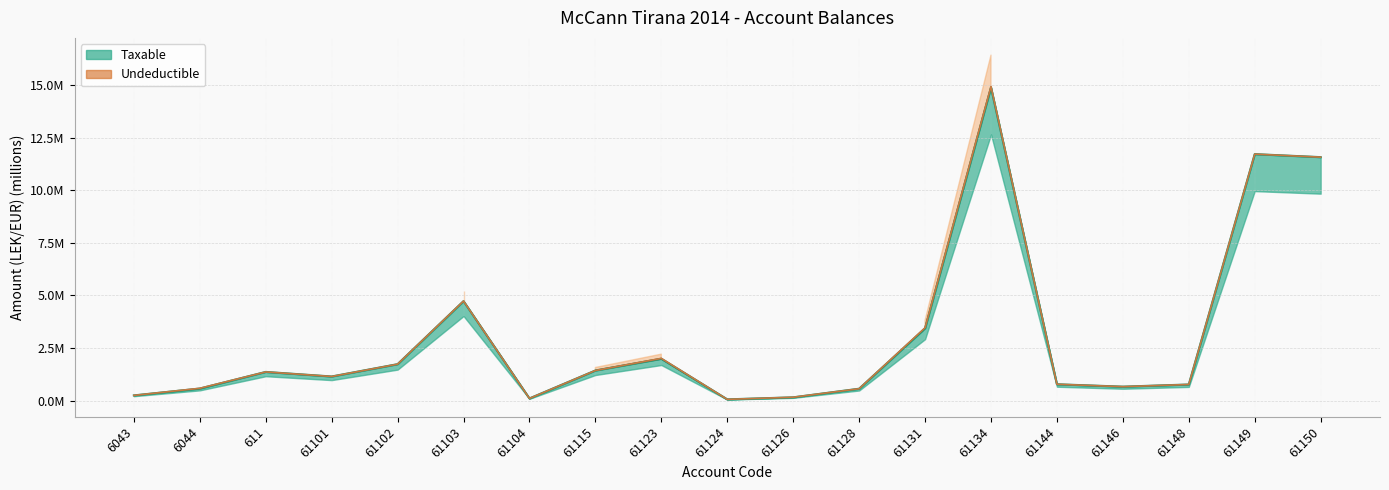

What is the minimum value shown in the chart?

0.1